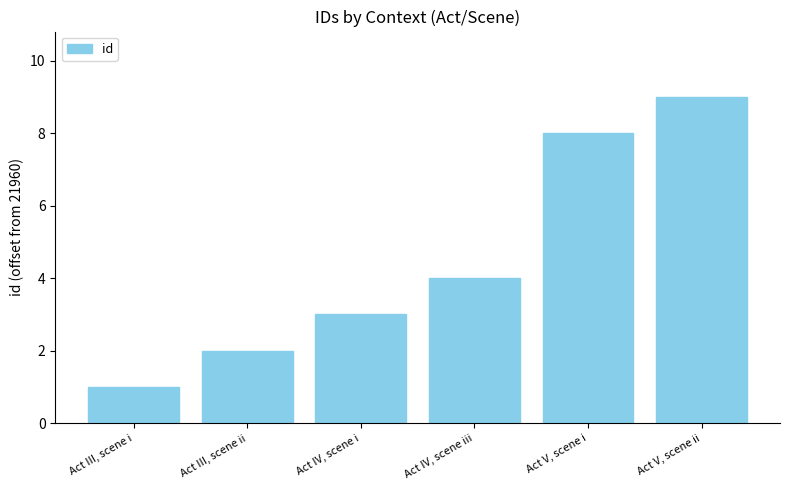

Rank the categories by value from lowest to highest.

Act III, scene i, Act III, scene ii, Act IV, scene i, Act IV, scene iii, Act V, scene i, Act V, scene ii